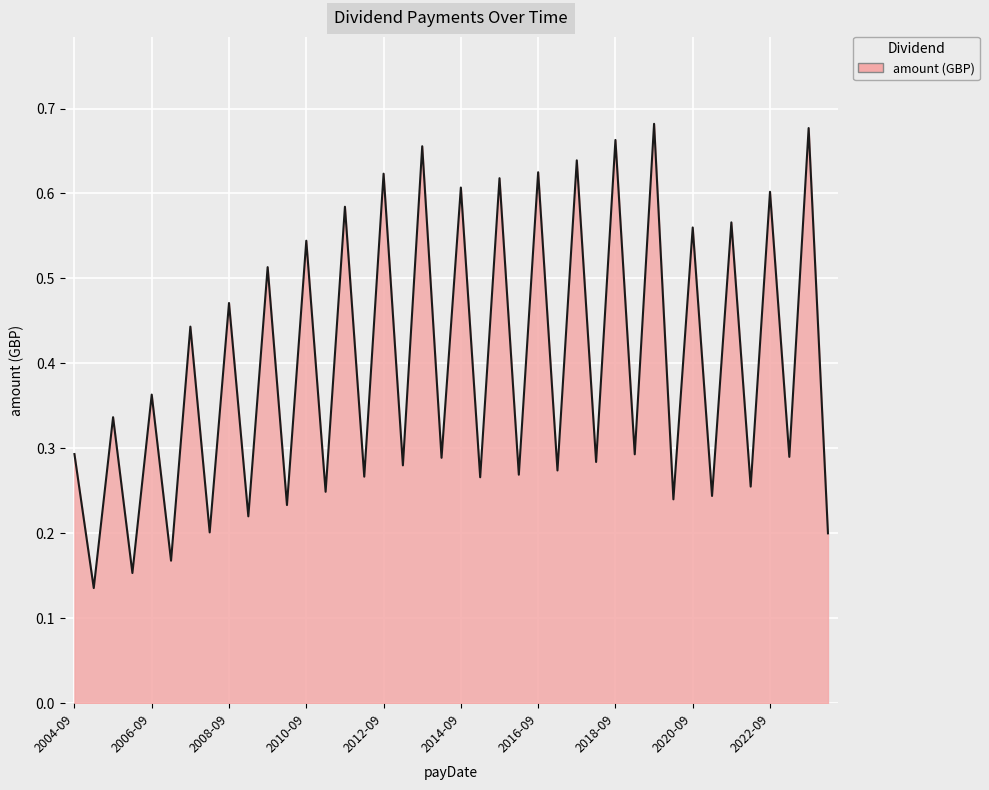

The value at 2014-09 is 1.0. True or false?

False